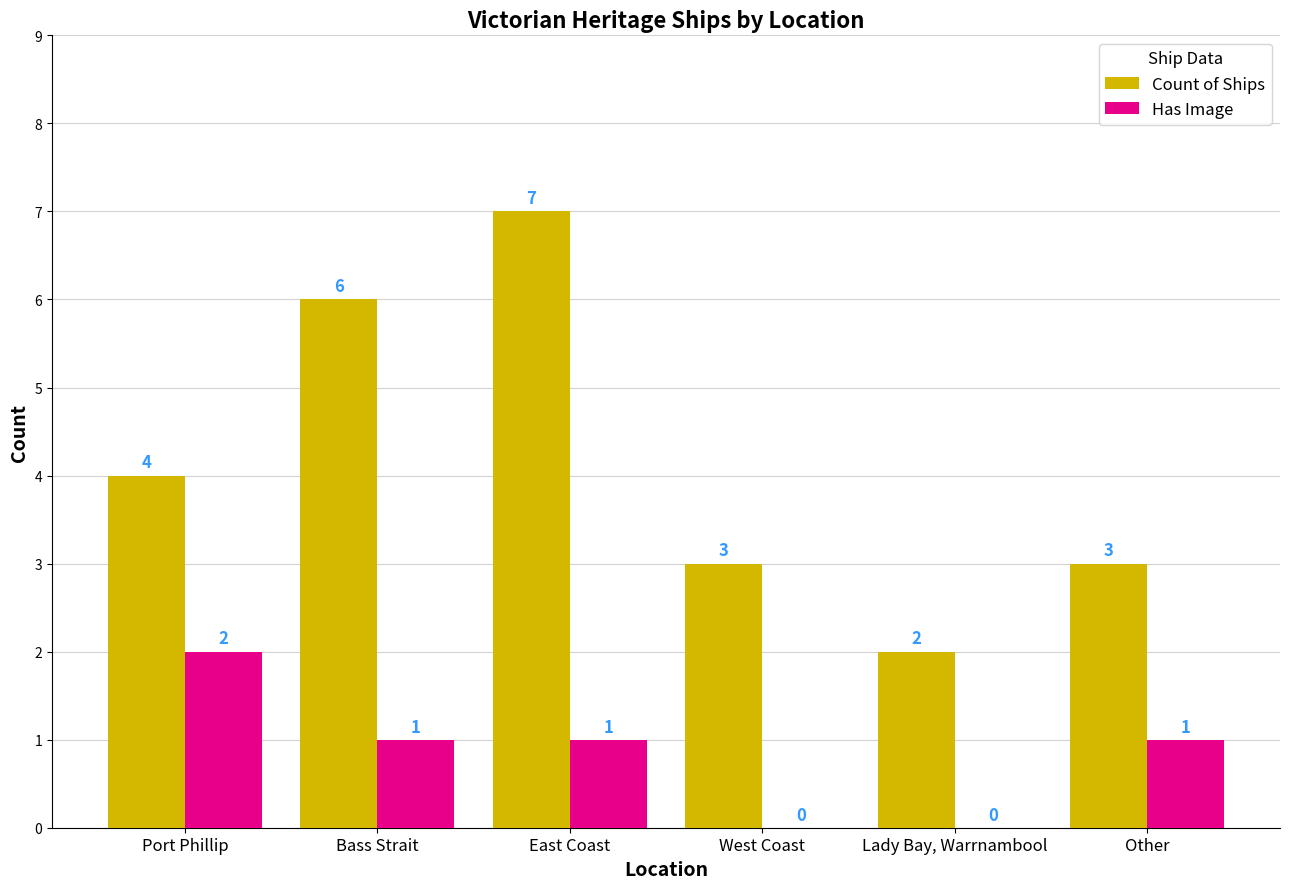

What is the total value across all series at Bass Strait?

7